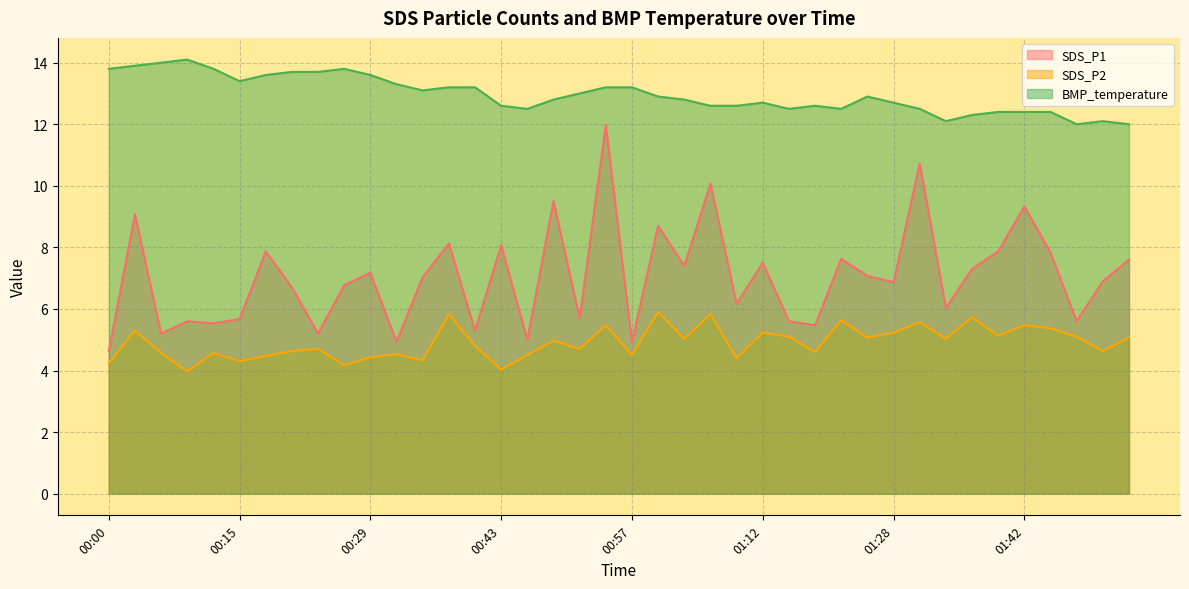

What is the value of the SDS_P2 point at the 22nd from the left?

5.9